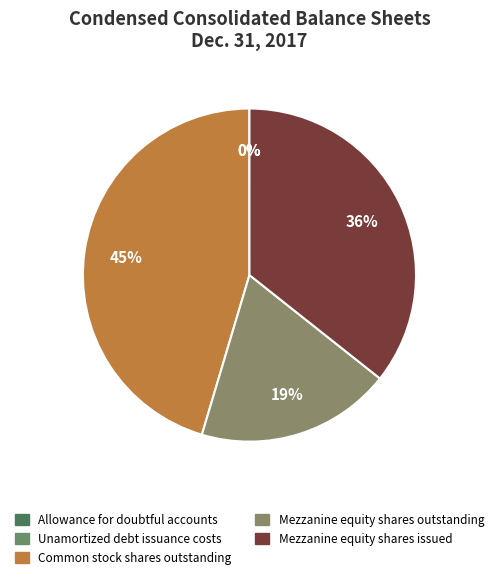

To the nearest percent, what is the difference between the Unamortized debt issuance costs and Mezzanine equity shares issued slice percentages?

36%